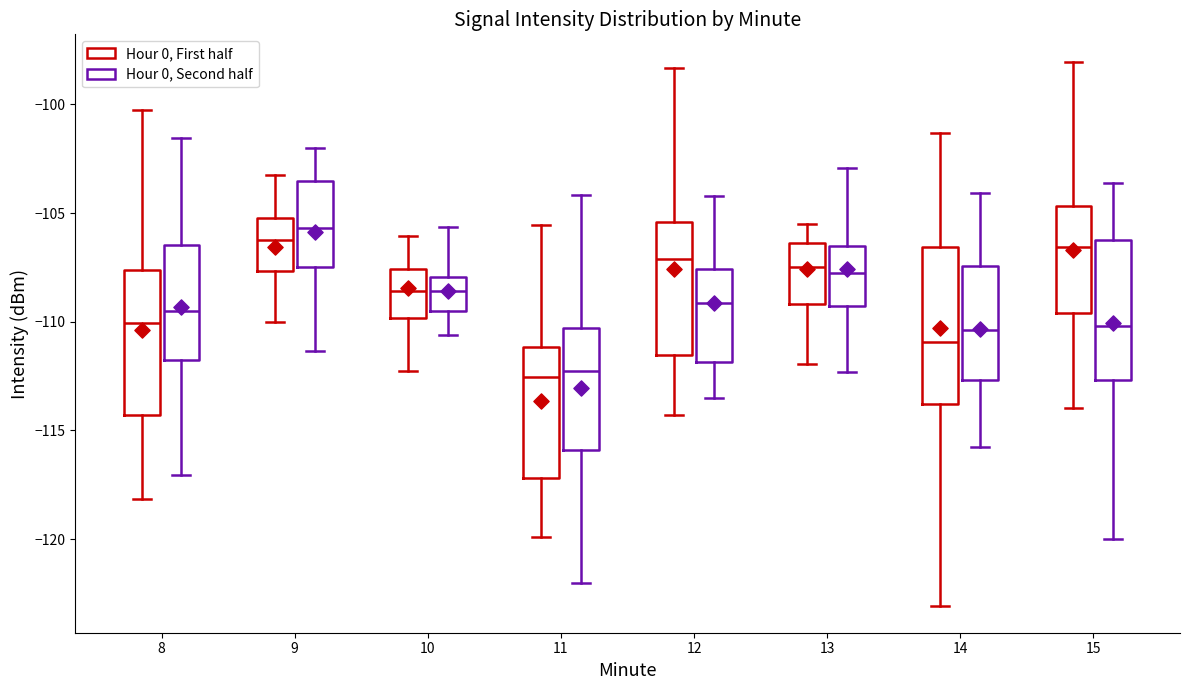

Where is the upper edge of the box for 9 (Hour 0, First half) on the y-axis? The values are not printed on the chart, so give them approximately, as read against the axis.

-105.0